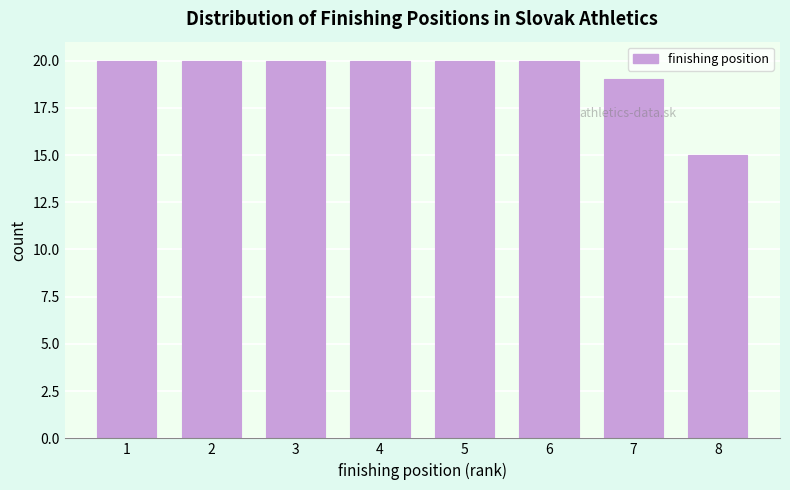

Reading left to right, transcribe all the data shown in this chart.

20	20	20	20	20	20	19	15